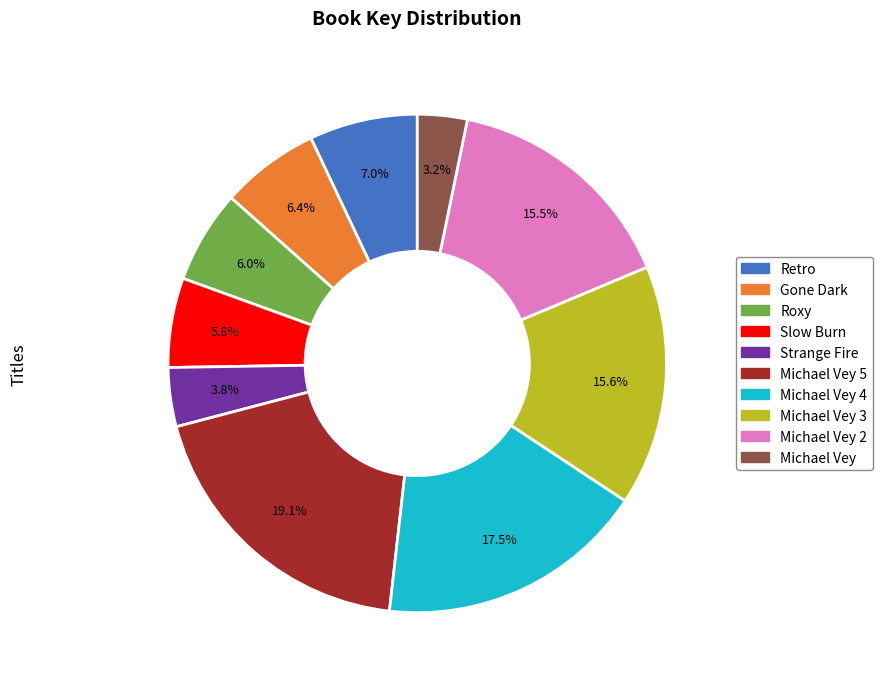

To the nearest percent, what is the average slice percentage?

10%